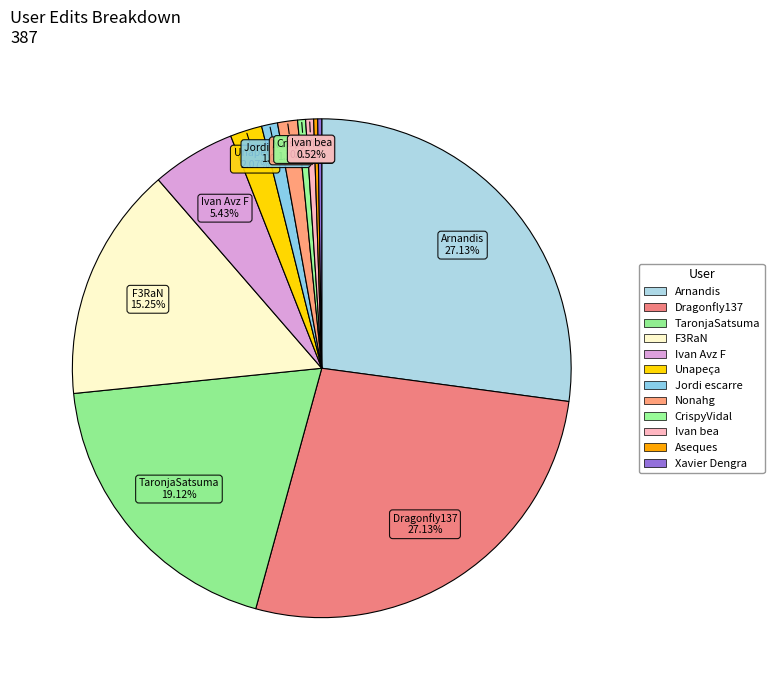

How many slices are in this pie chart?

12